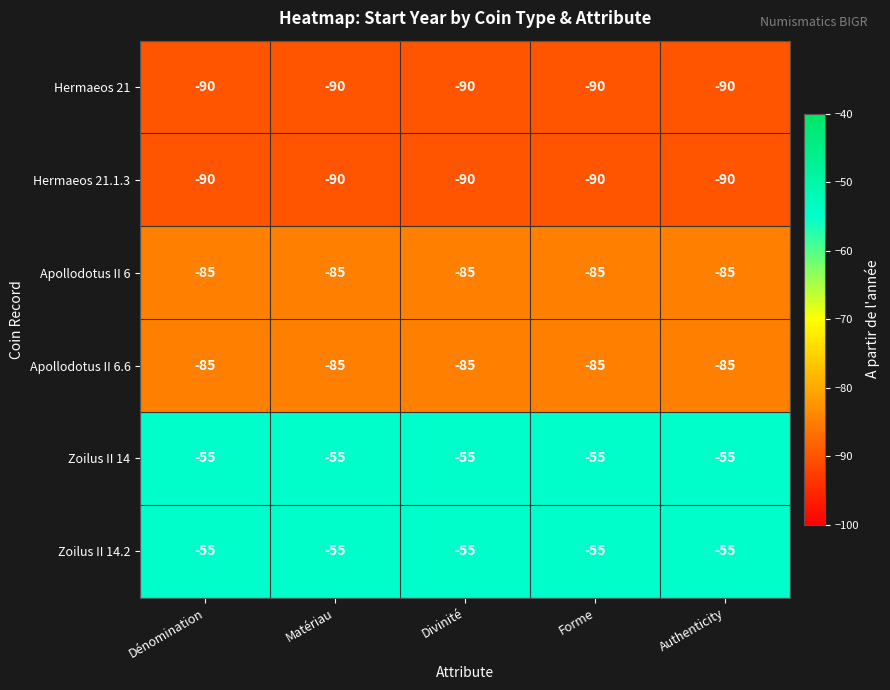

What is the minimum value for Hermaeos 21.1.3?

-90